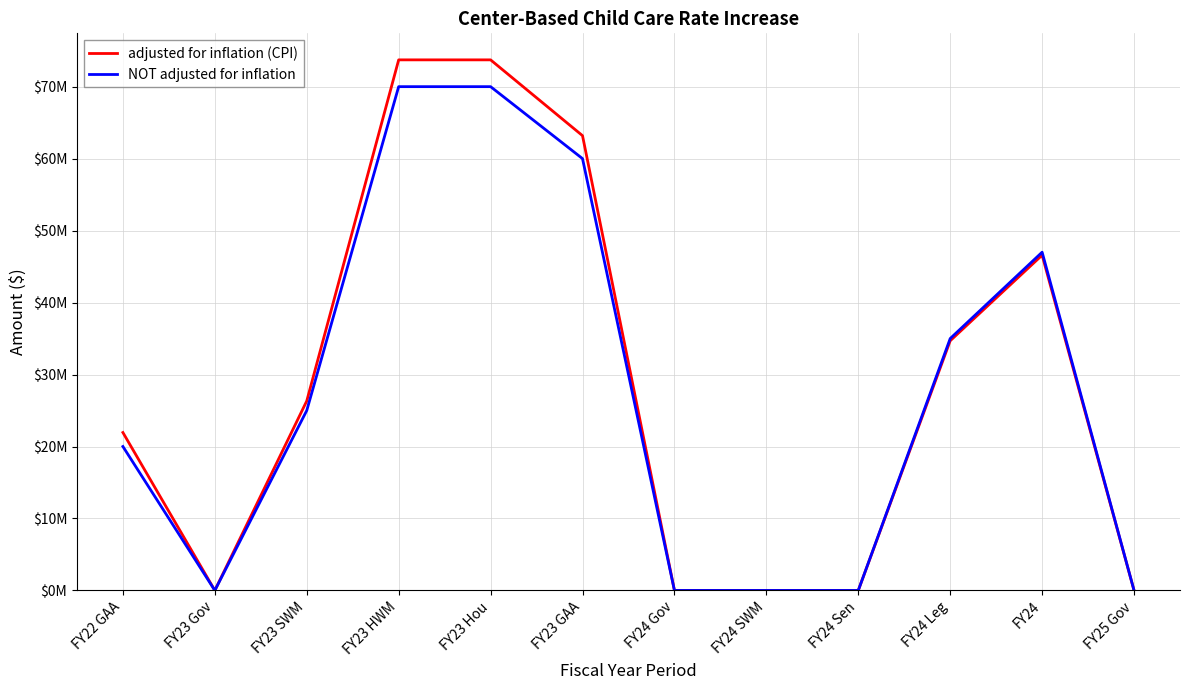

Does the chart display data point markers on the line(s)?

No